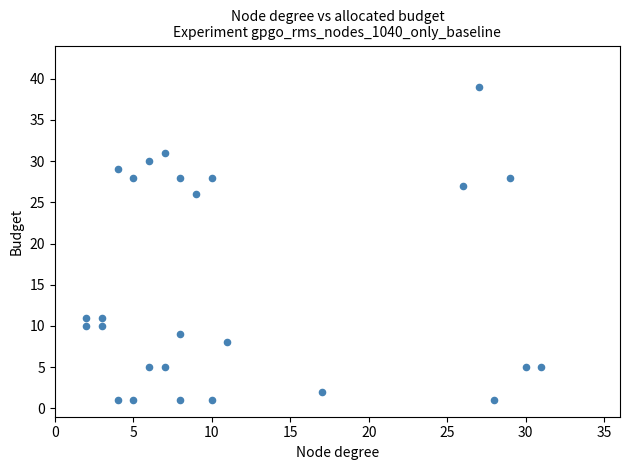

What Y value in the scatter plot is closest to 20?

26